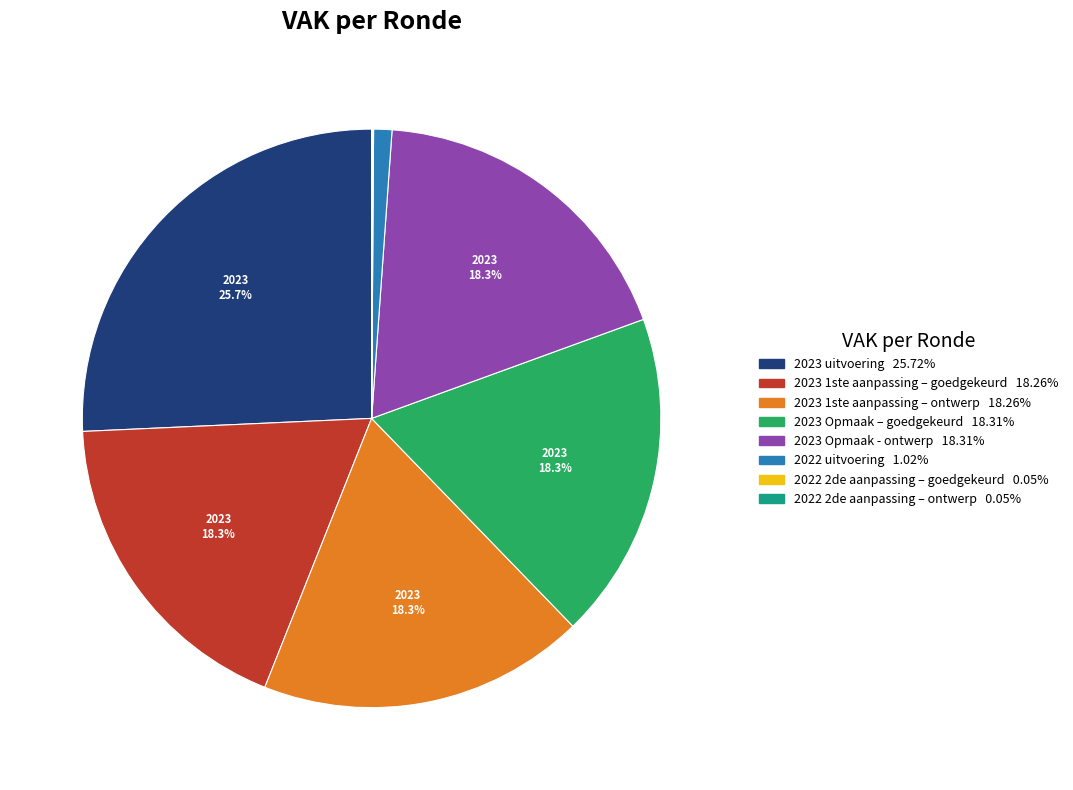

Which category has the biggest portion of the pie?

2023 uitvoering